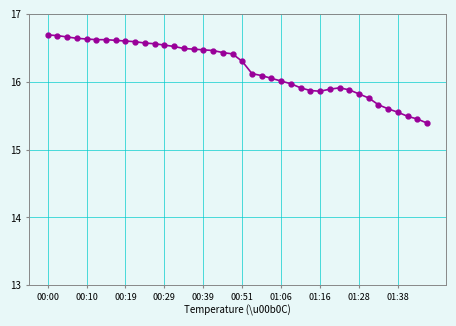

How many lines are shown in the chart?

1